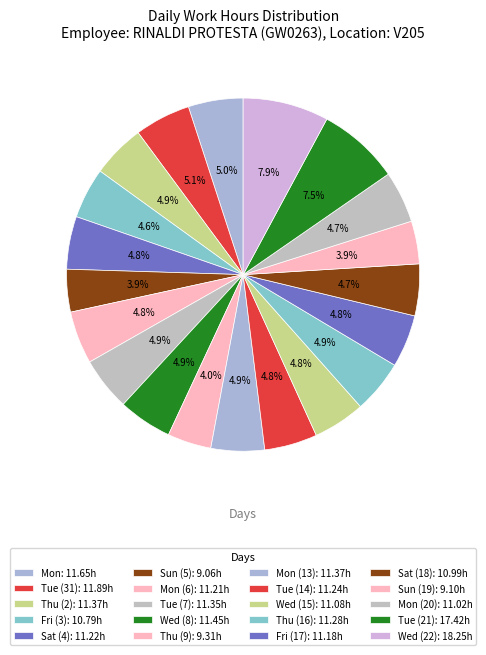

Is there any slice that represents more than half of the pie?

No